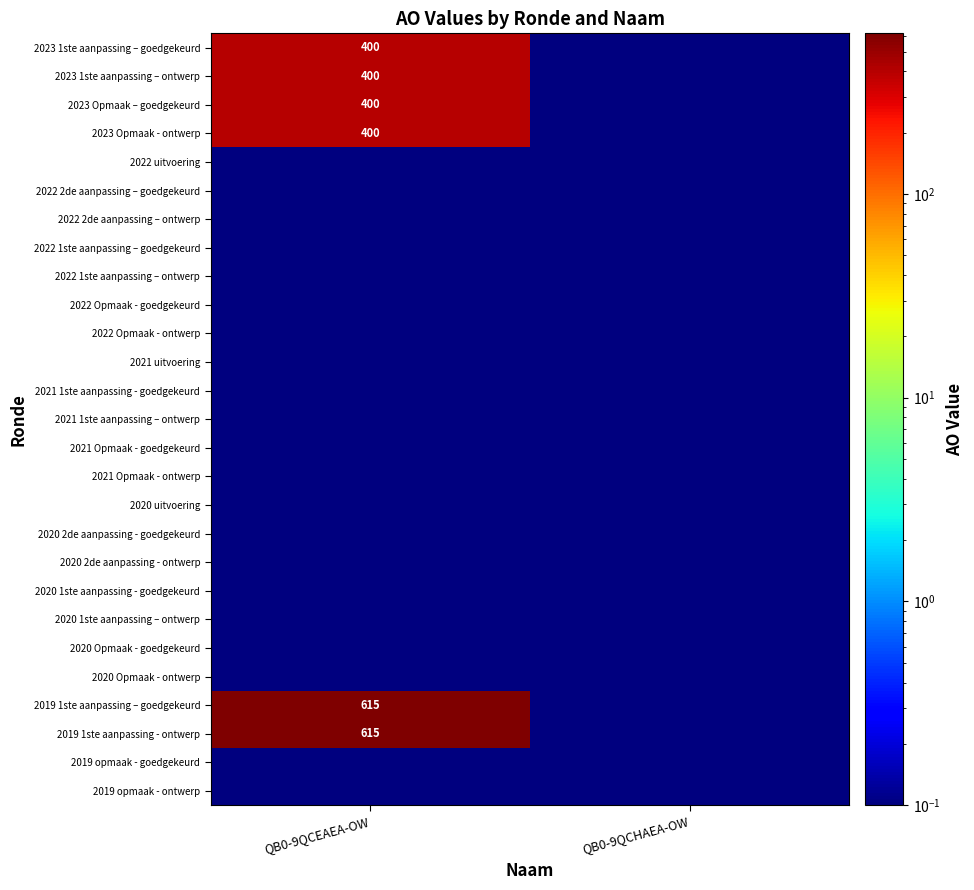

Is it true that 2023 Opmaak – goedgekeurd equals 135.6 at QB0-9QCEAEA-OW?

False